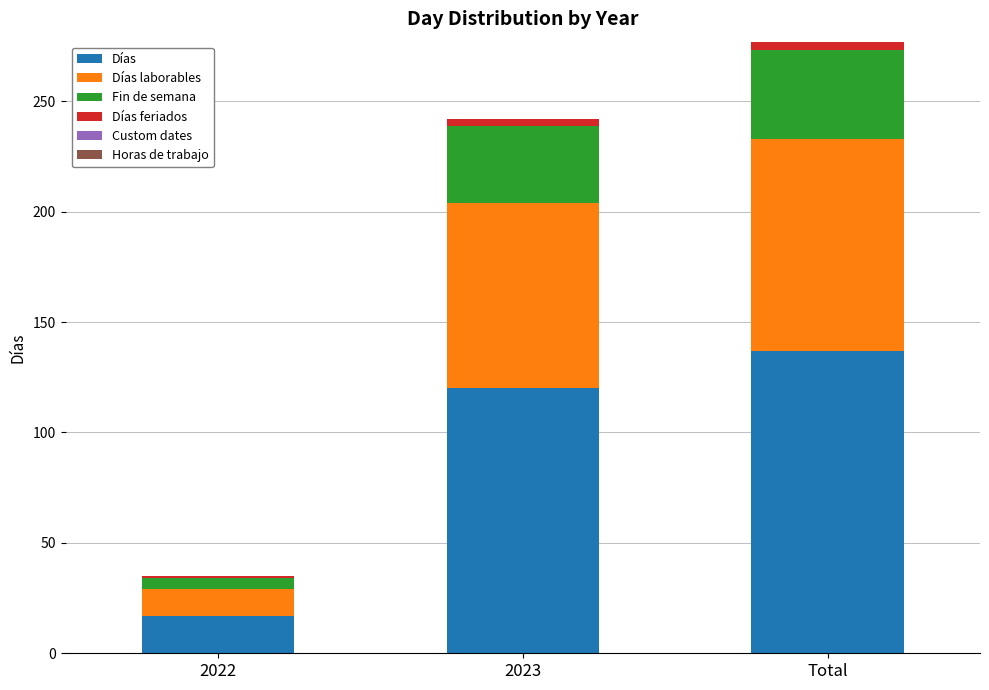

At which category is the sum across all series the highest?

Total